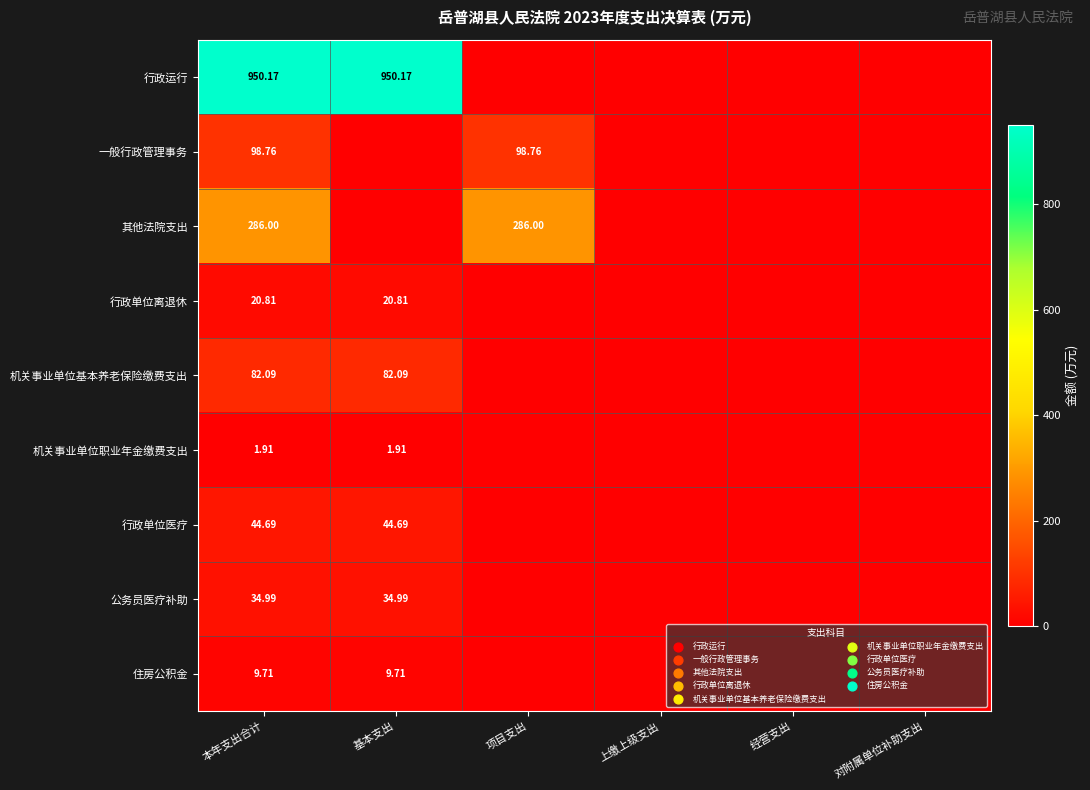

At 本年支出合计, list the series in order from largest to smallest.

行政运行, 其他法院支出, 一般行政管理事务, 机关事业单位基本养老保险缴费支出, 行政单位医疗, 公务员医疗补助, 行政单位离退休, 住房公积金, 机关事业单位职业年金缴费支出